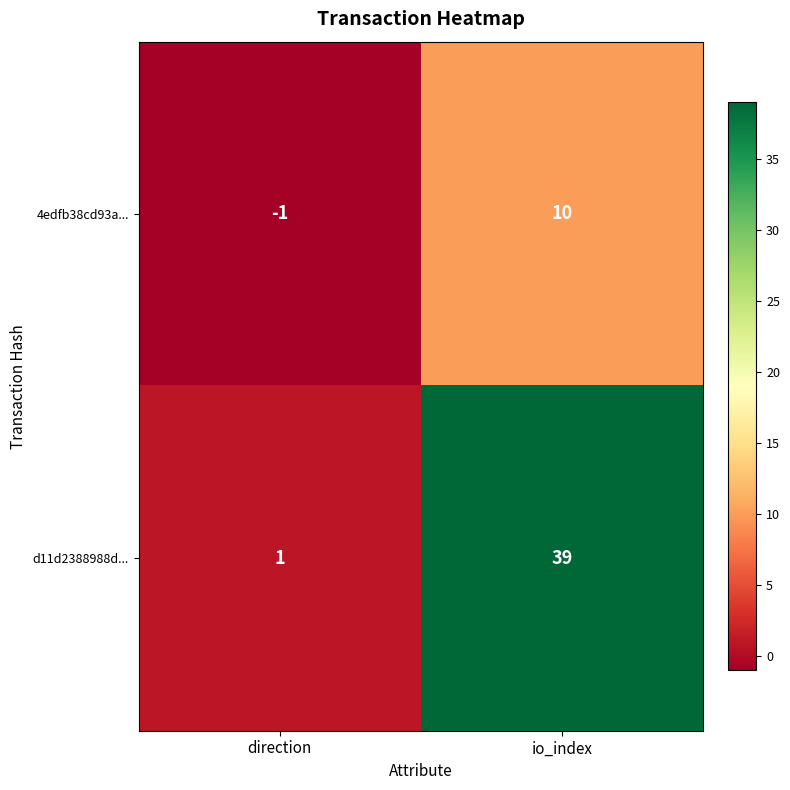

Reading left to right, extract all data points from this chart.

4edfb38cd93a...: direction=-1	io_index=10
d11d2388988d...: direction=1	io_index=39